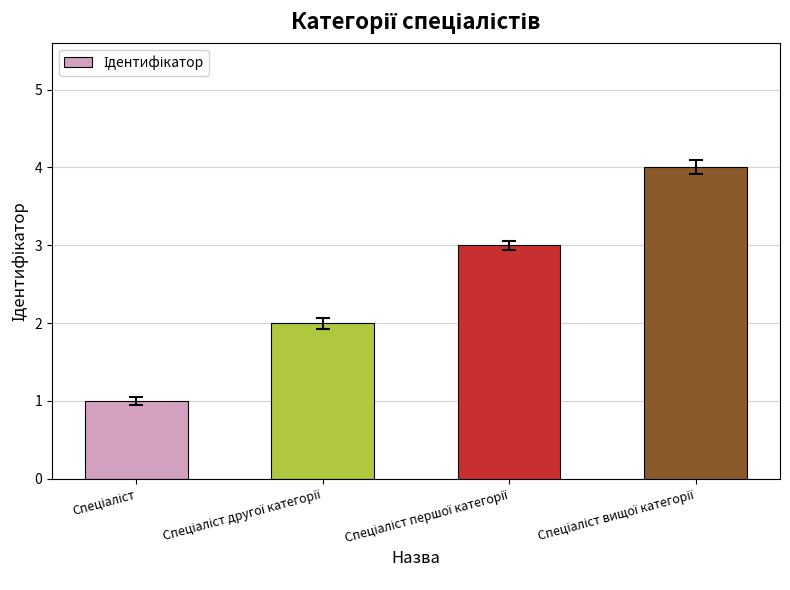

What is the smallest value displayed?

1